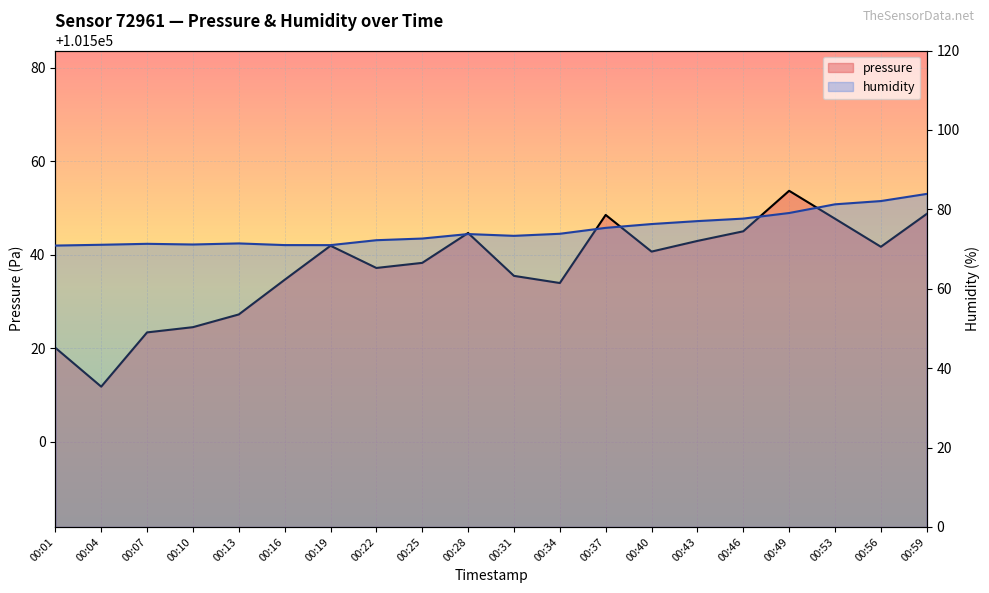

What is the difference between the humidity values at 00:13 and 00:40?

4.9